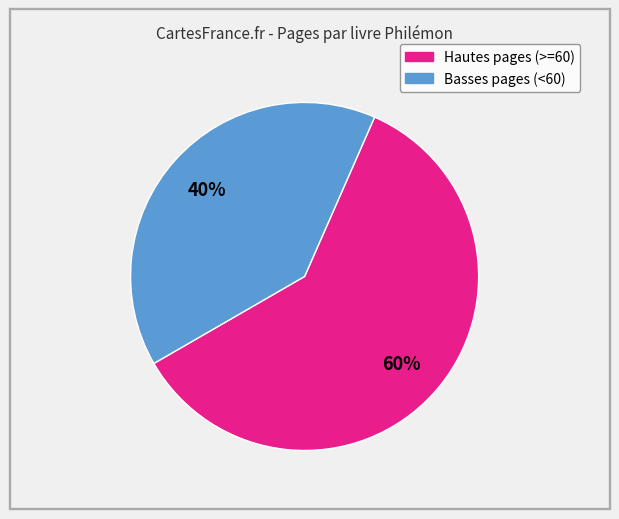

To the nearest percent, what is the average slice percentage?

50%